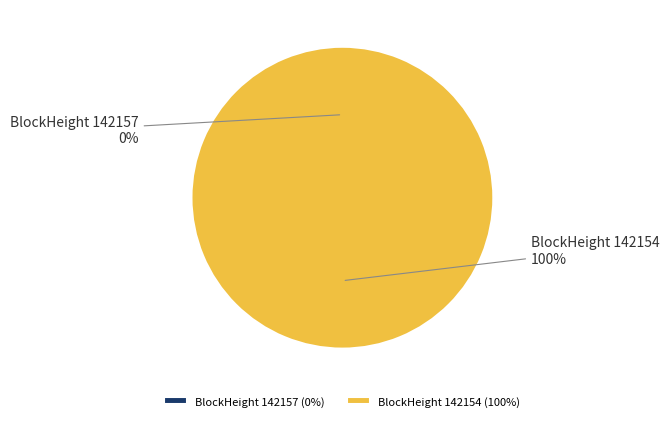

To the nearest percent, what is the combined percentage of 142157 and 142154?

100%